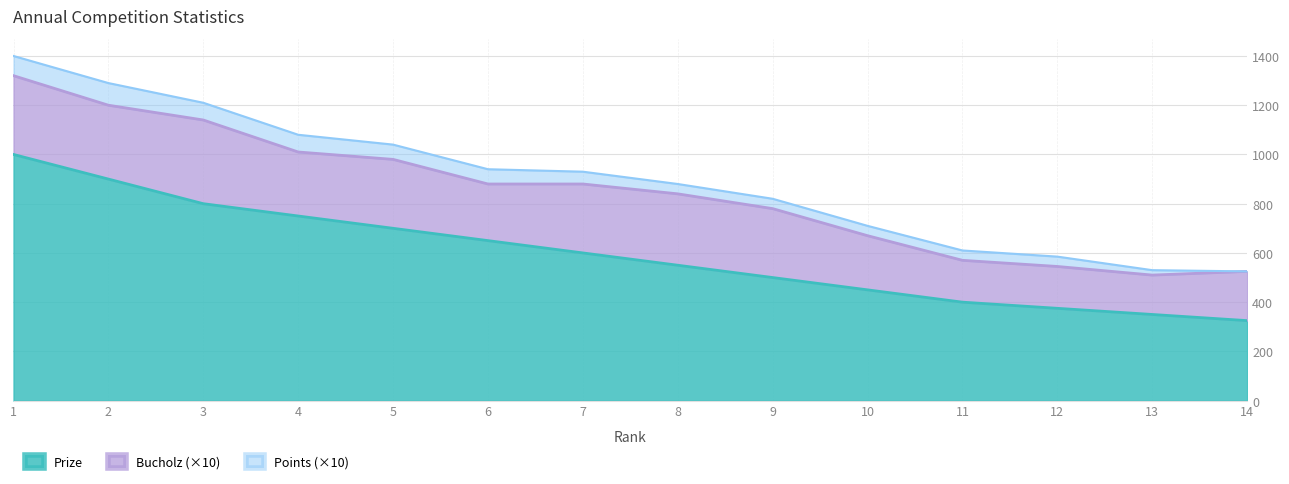

Which has a higher value, 14 or 11?

11